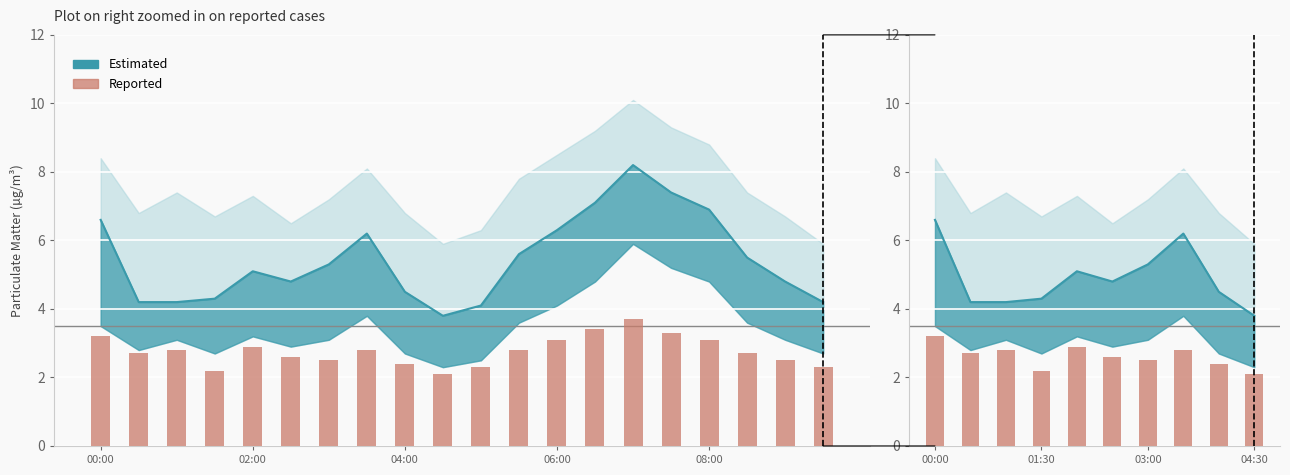

What is the difference between the maximum and second lowest values?

1.0